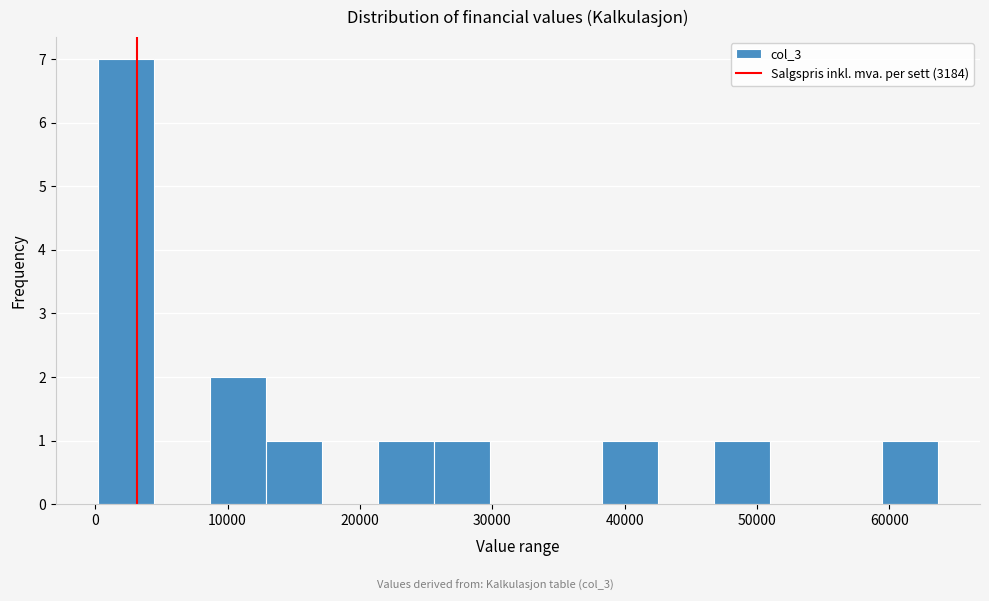

Reading left to right, transcribe this chart: for each bar, give the range it covers on the x-axis and its height. Neither the bar edges nor the heights are printed on the chart, so give them approximately, as read against the axes.

0 to 4000: 7
4000 to 9000: 0
9000 to 13000: 2
13000 to 17000: 1
17000 to 21000: 0
21000 to 26000: 1
26000 to 30000: 1
30000 to 34000: 0
34000 to 38000: 0
38000 to 43000: 1
43000 to 47000: 0
47000 to 51000: 1
51000 to 55000: 0
55000 to 59000: 0
59000 to 64000: 1